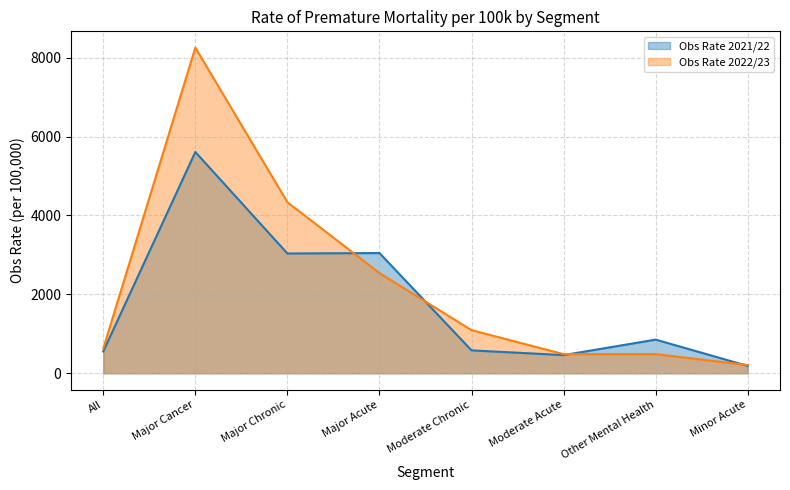

At Major Acute, list the series in order from smallest to largest.

Obs Rate 2022/23, Obs Rate 2021/22